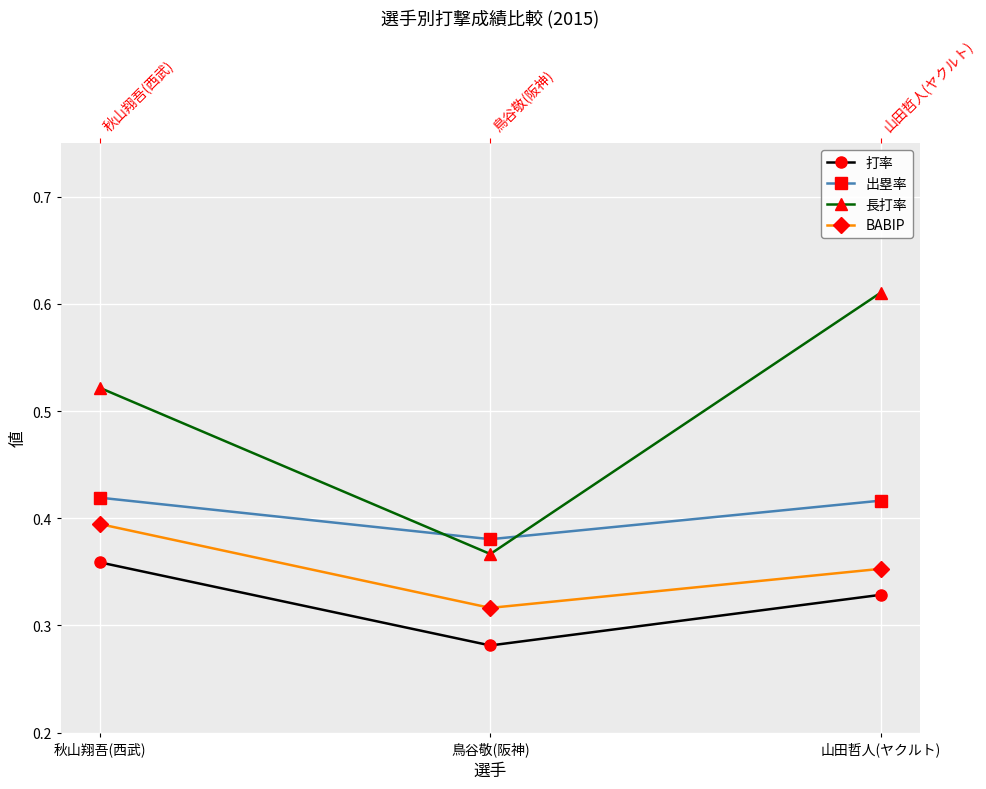

Between 鳥谷敬(阪神) and 山田哲人(ヤクルト), which series saw the biggest shift?

長打率